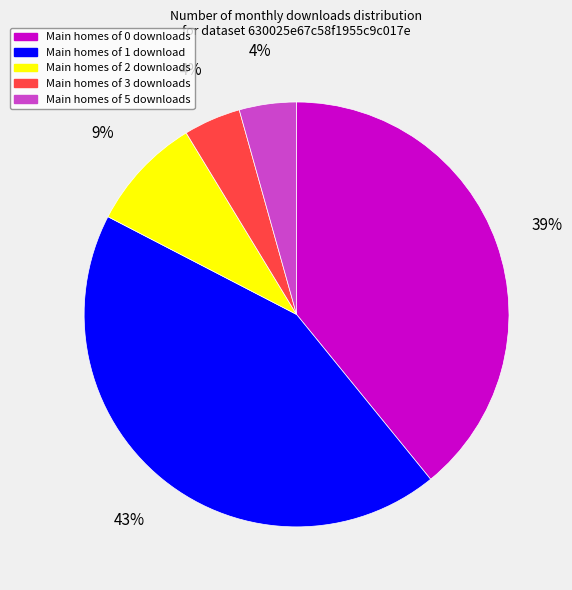

Do Main homes of 5 downloads and Main homes of 1 download together represent more than half of the pie?

No